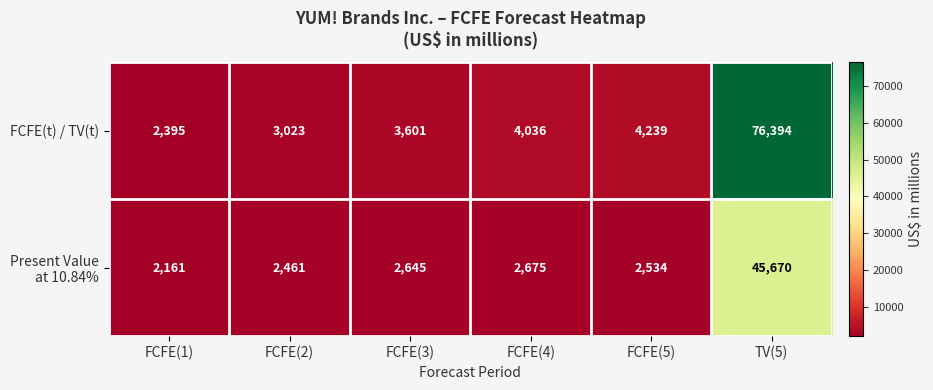

What is the difference between the highest and lowest values at TV(5)?

30724